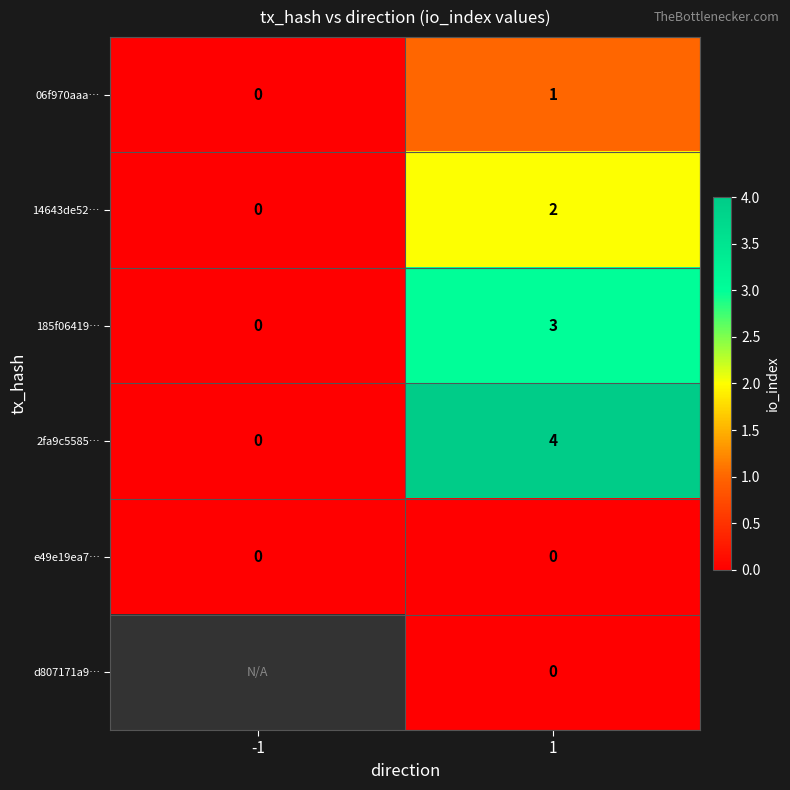

Is the value of 14643de52… at -1 greater than the value of 06f970aaa… at 1?

No